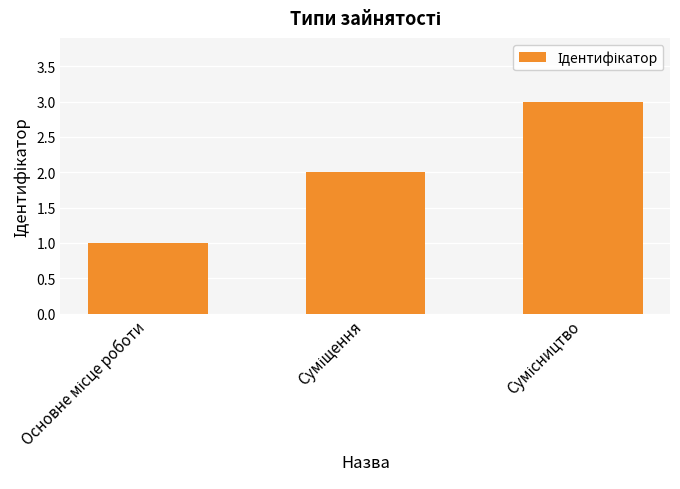

What is the minimum value shown in the chart?

1